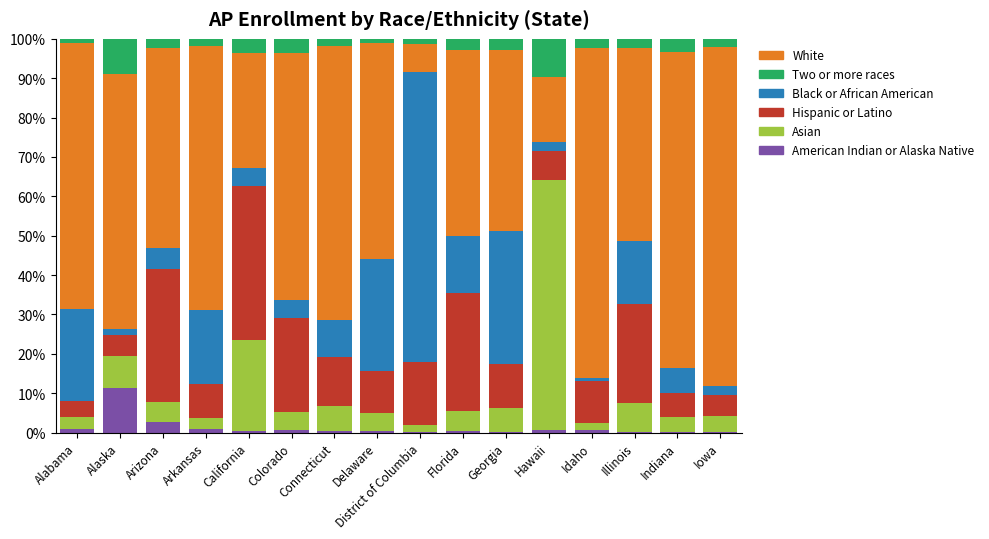

Which category has the highest value in the American Indian or Alaska Native series?

Alaska